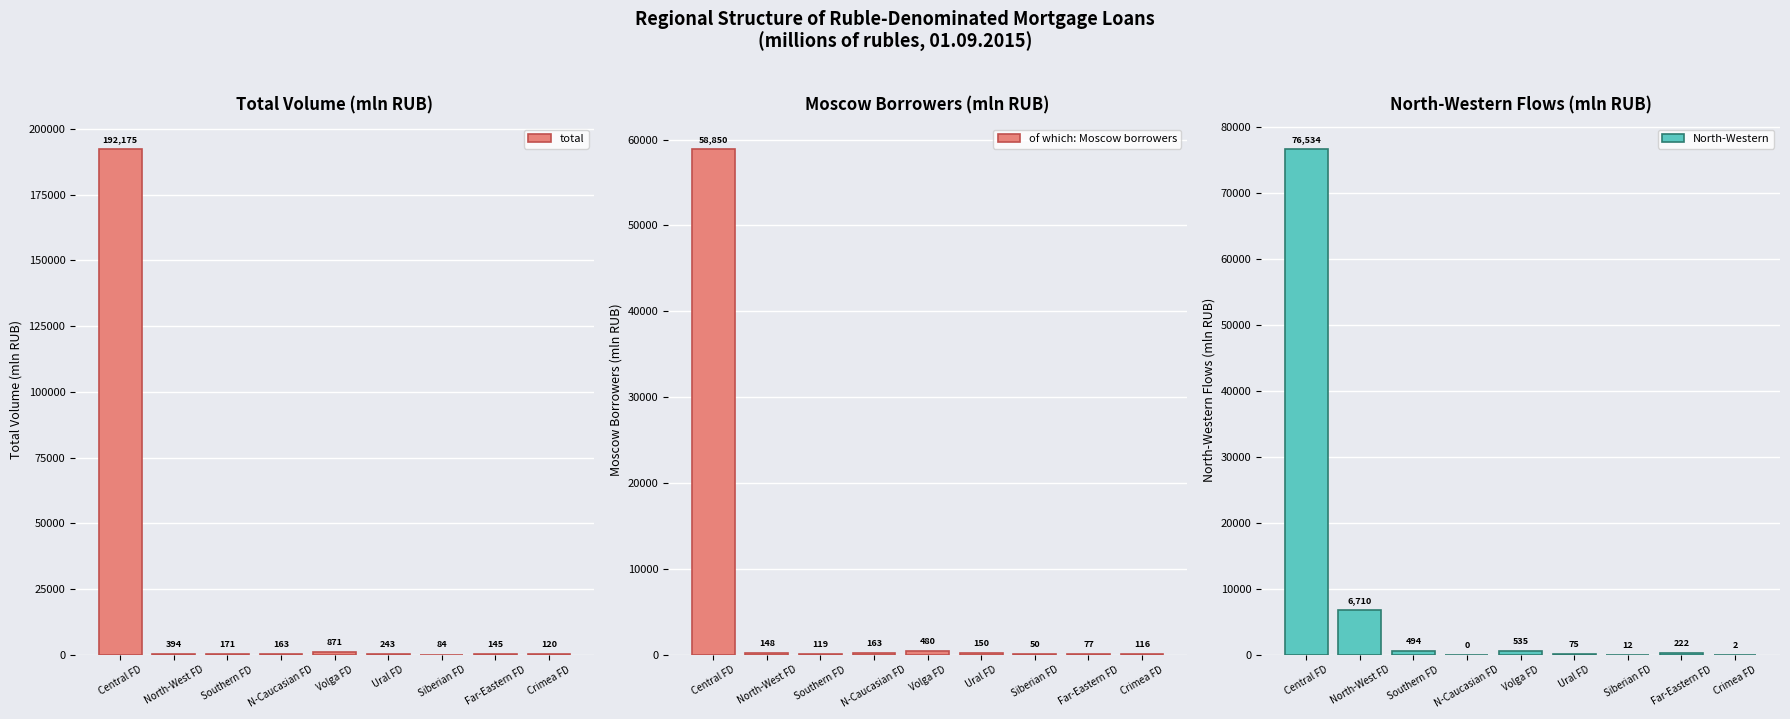

Rank the categories by total value from lowest to highest.

Siberian FD, Crimea FD, Far-Eastern FD, N-Caucasian FD, Southern FD, Ural FD, North-West FD, Volga FD, Central FD